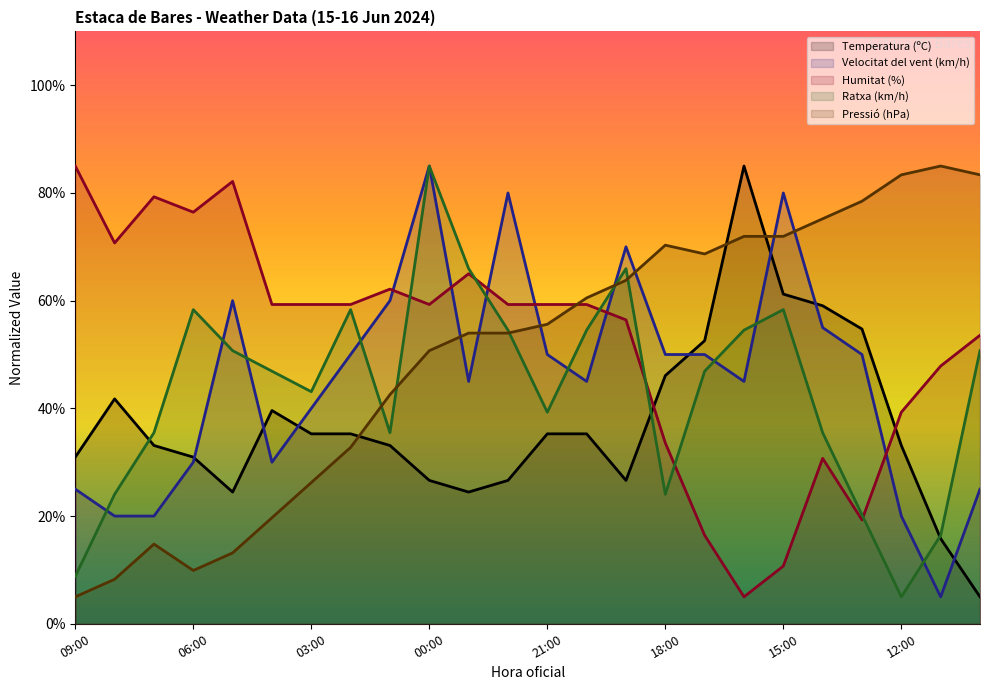

Count the number of categories in the chart.

24